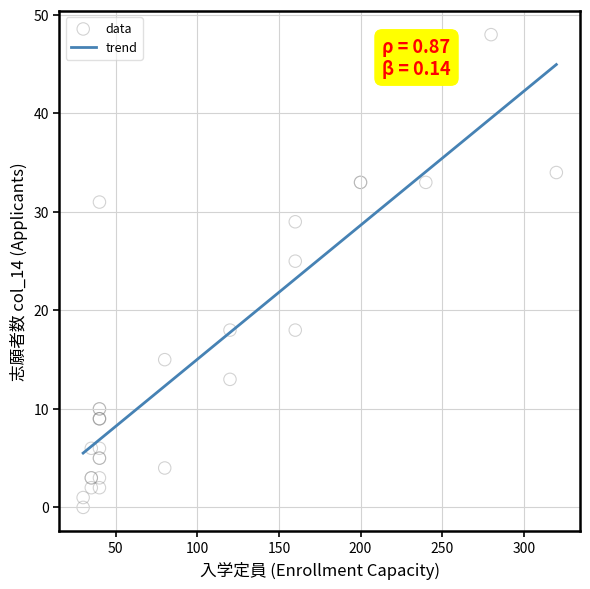

What Y value in the scatter plot is closest to 24?

25